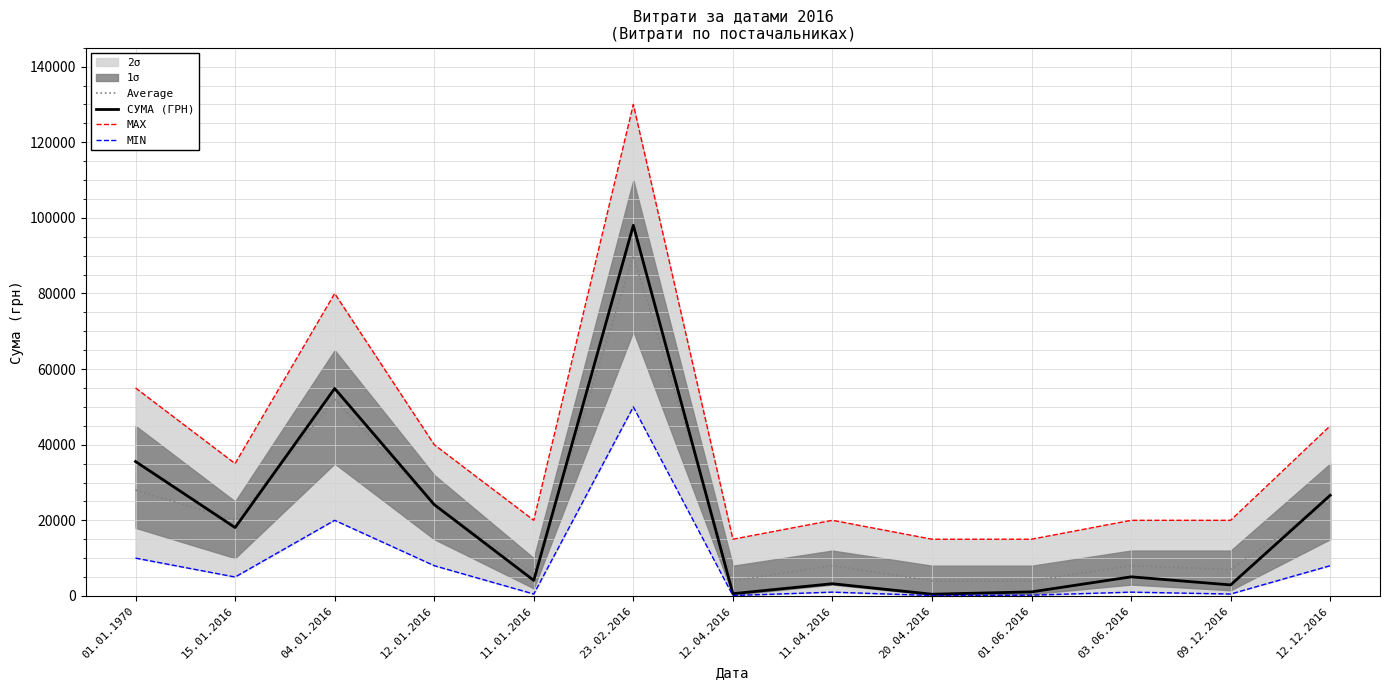

True or false: MAX and Average cross at least once.

False